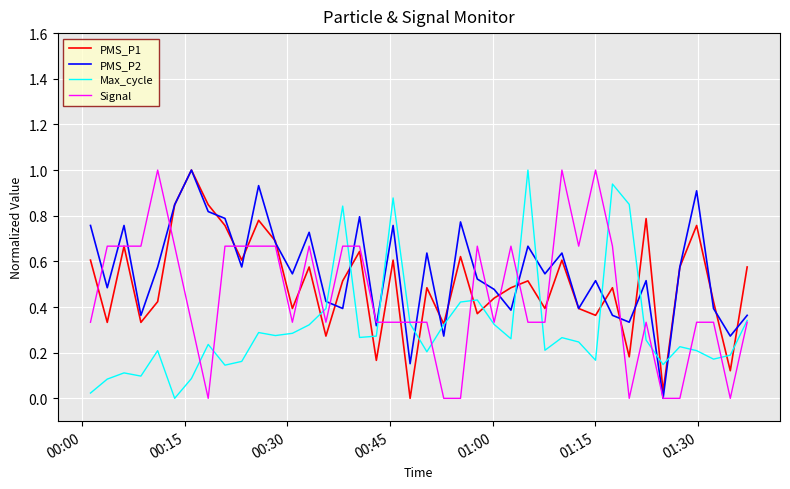

List the series in order of their overall mean, lowest first.

Max_cycle, Signal, PMS_P1, PMS_P2